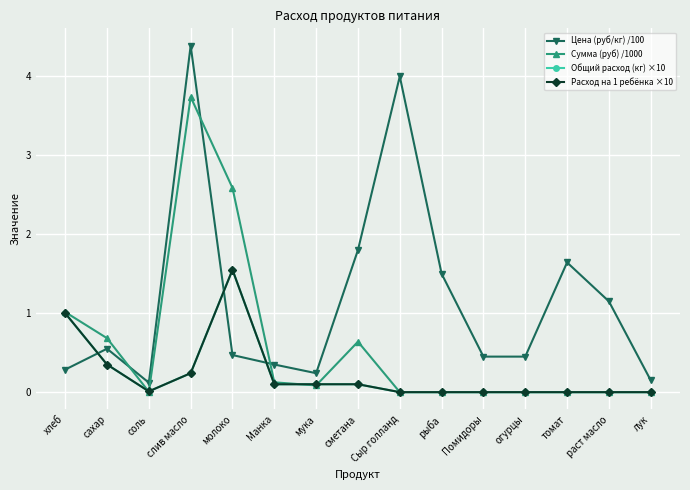

Does the chart have visible grid lines?

Yes